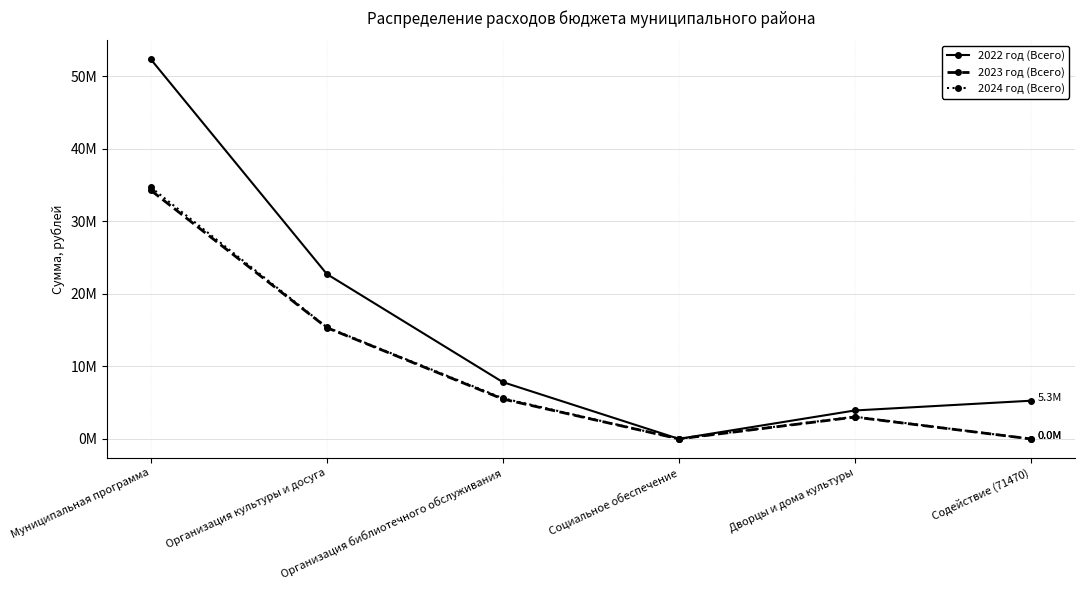

Does the chart display data point markers on the line(s)?

Yes